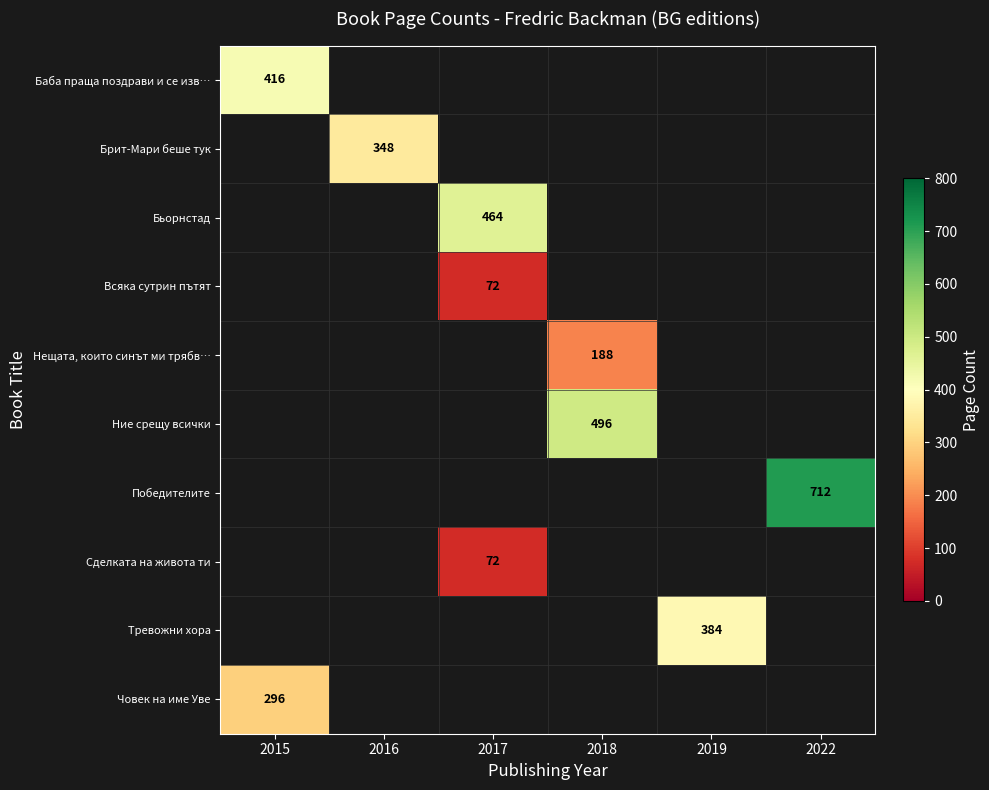

What is the greatest value displayed?

712.0